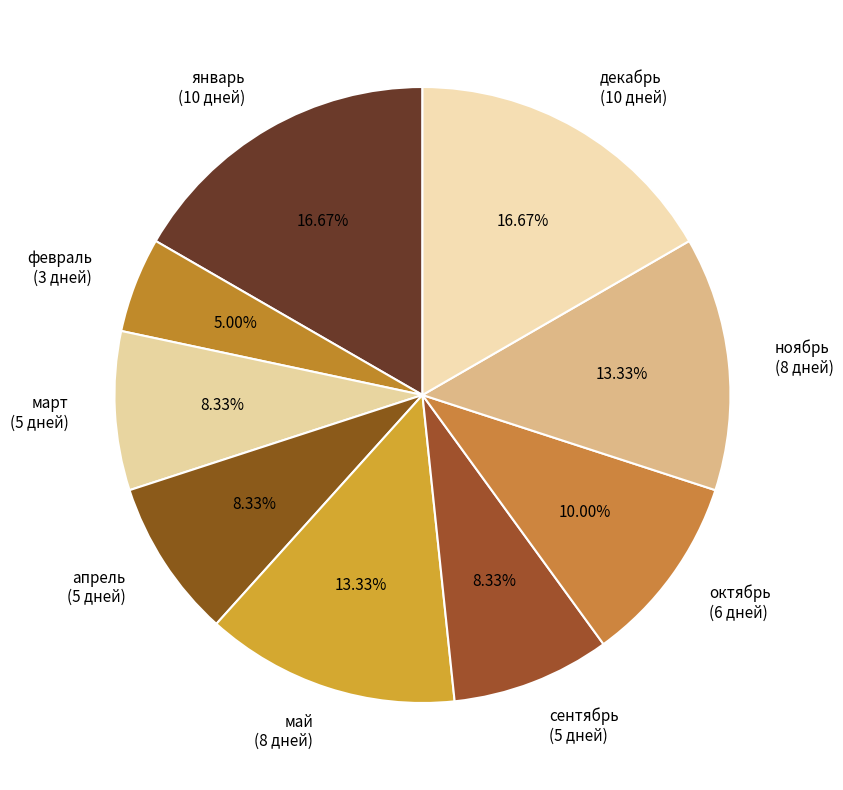

Do ноябрь (8 дней) and сентябрь (5 дней) together represent more than half of the pie?

No